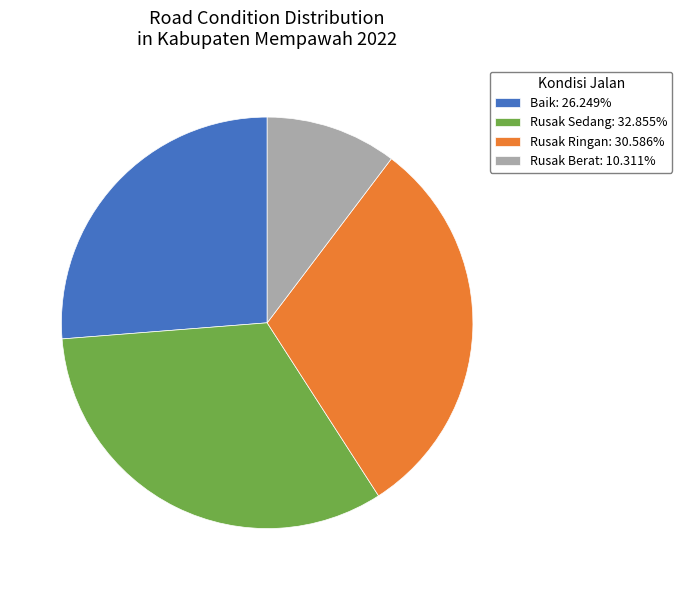

Rank the categories by value from lowest to highest.

Rusak Berat, Baik, Rusak Ringan, Rusak Sedang